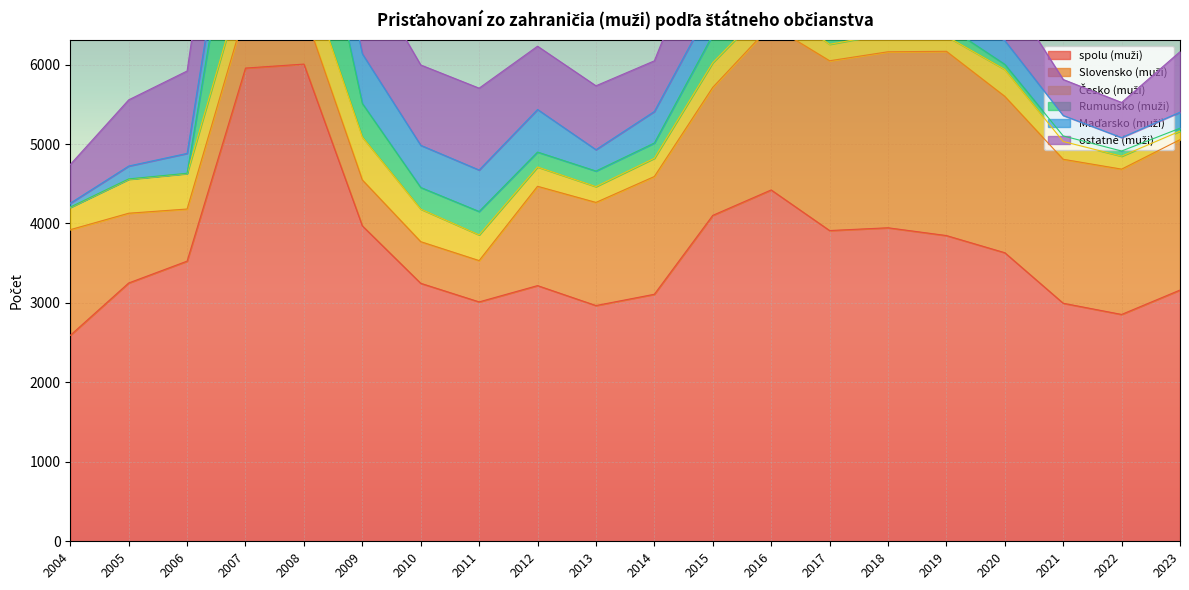

True or false: Česko (muži) has a value of 224 at 2021.

True